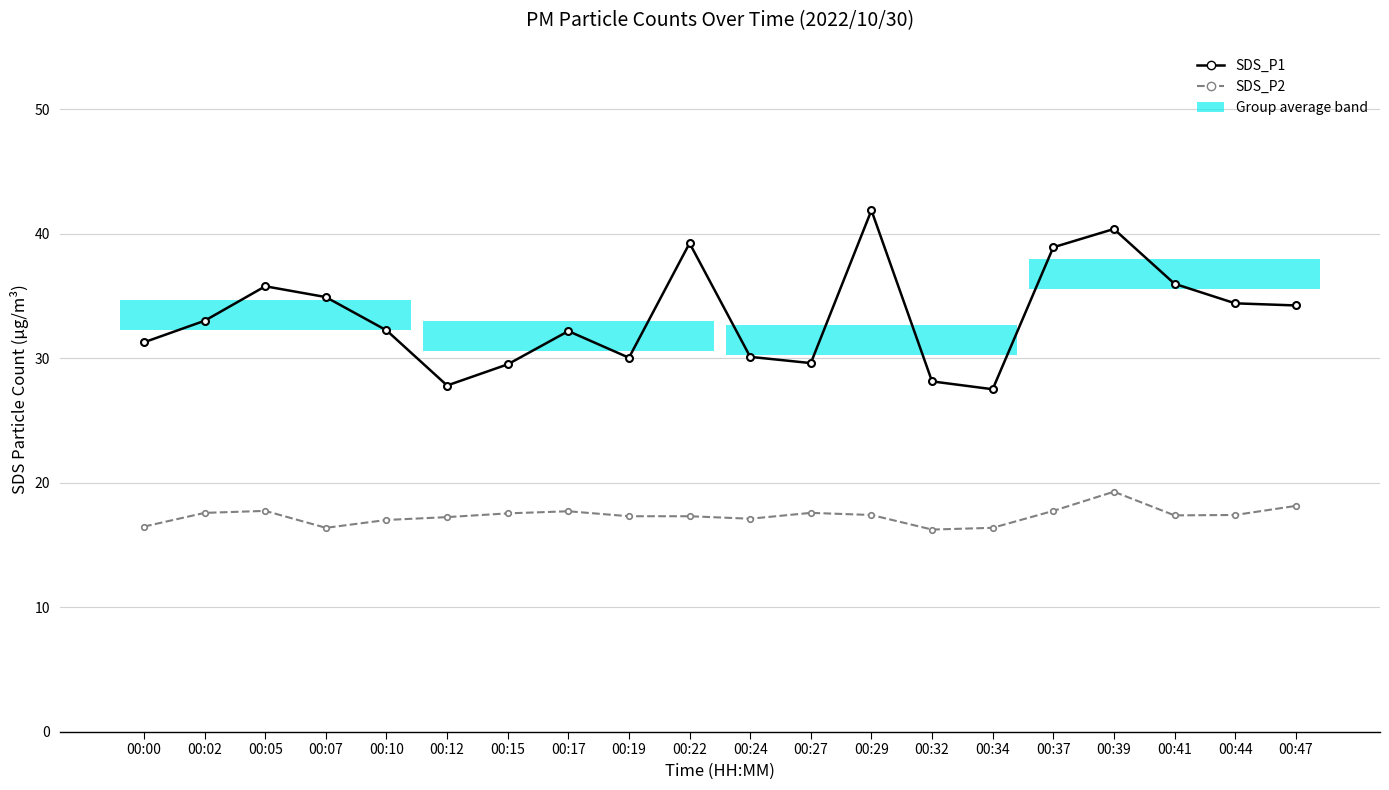

List the series in order of their overall mean, lowest first.

SDS_P2, SDS_P1